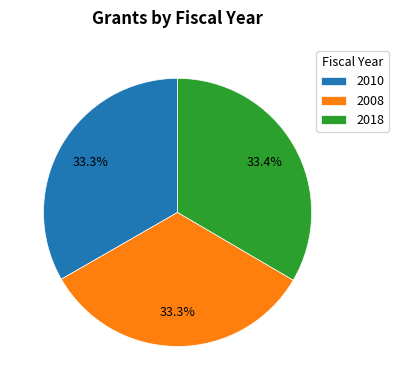

The 2018 slice represents 33% of the pie. True or false?

True